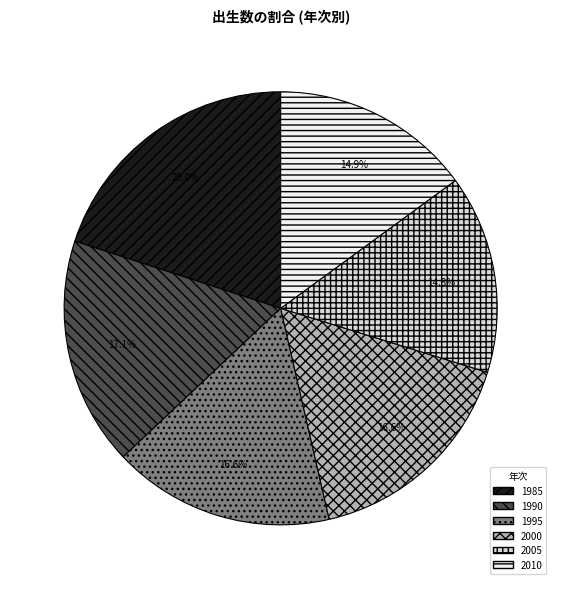

How much of the chart is everything except 1990?

82.9%